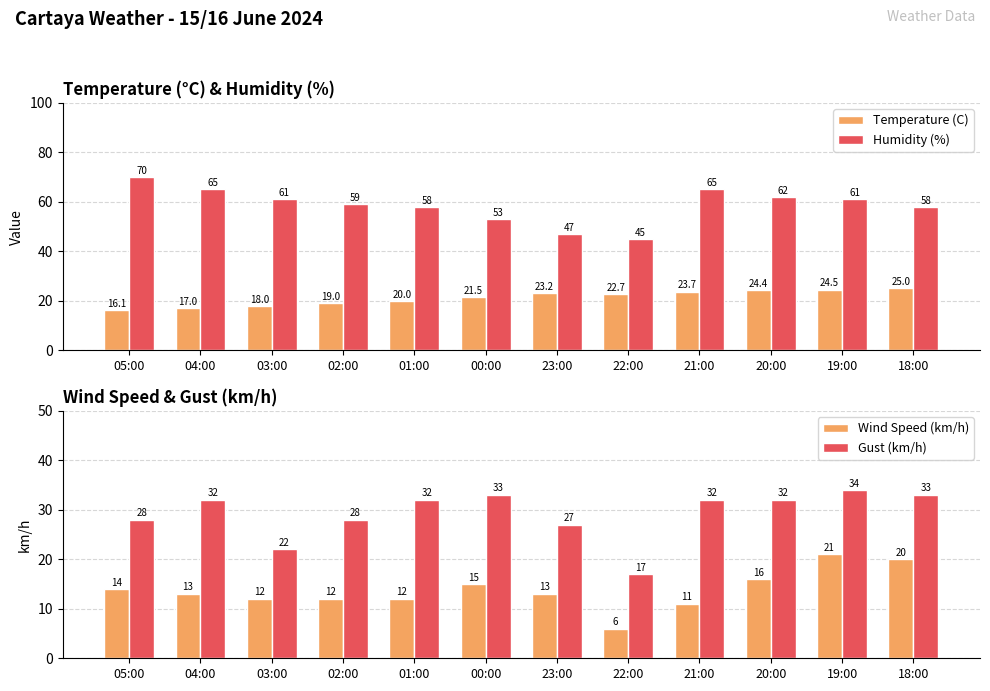

Which label corresponds to the largest value in the chart?

05:00